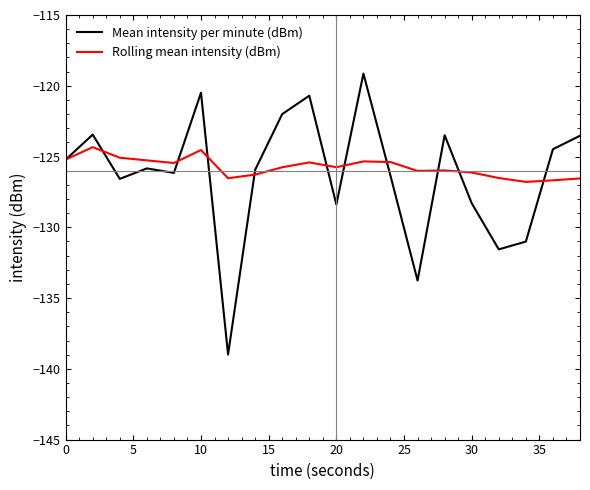

Which series has the largest range (max minus min)?

Mean intensity per minute (dBm)